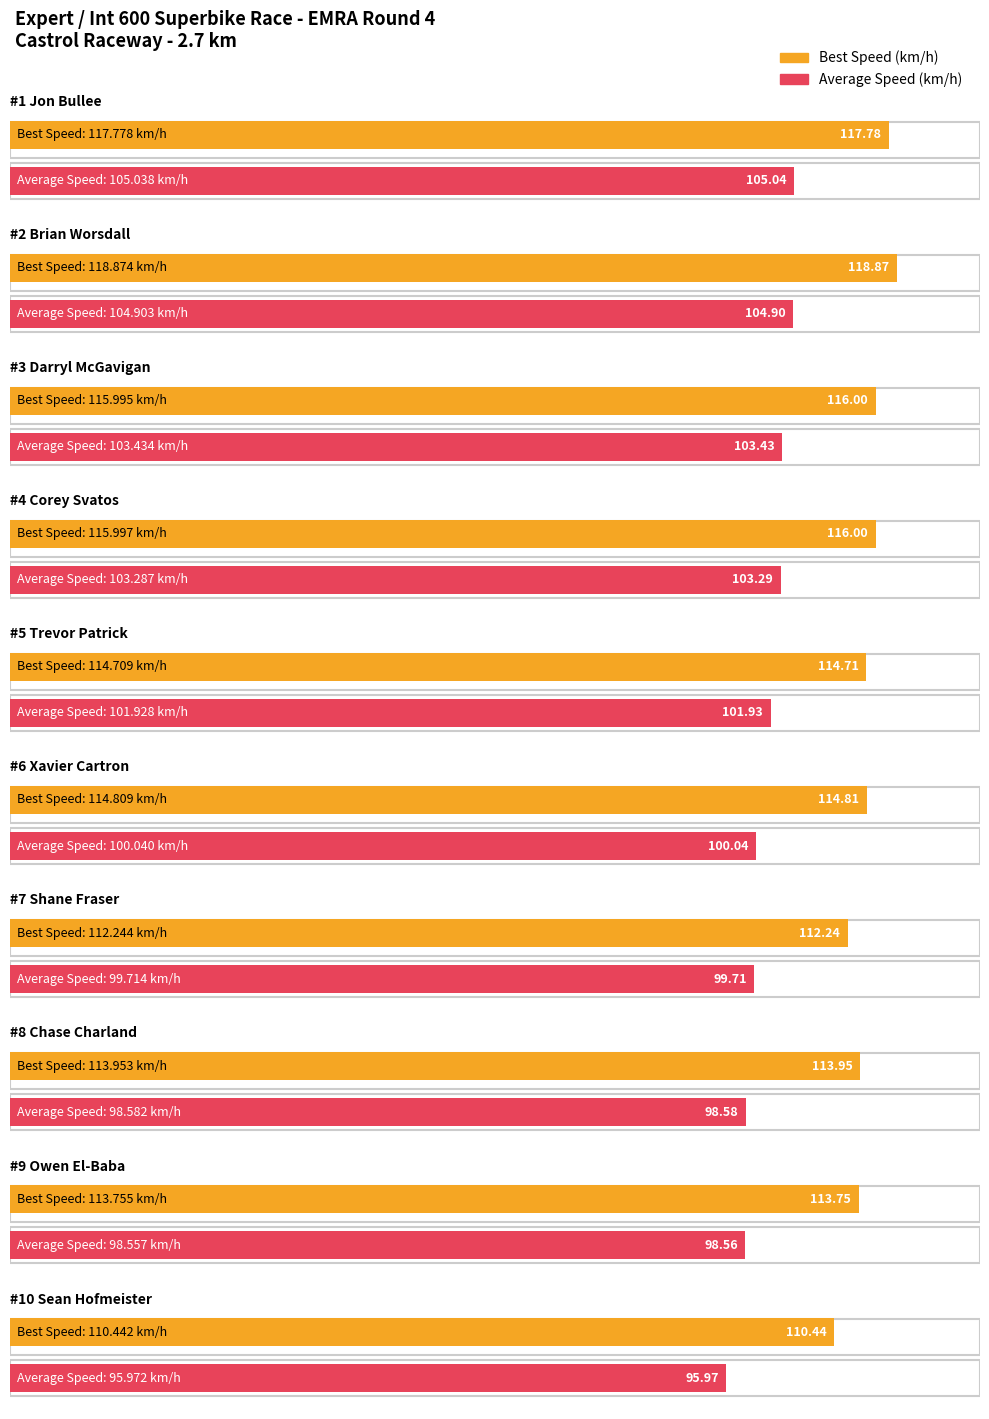

Is it true that Best Lap equals 1.5 at Owen El-Baba?

False